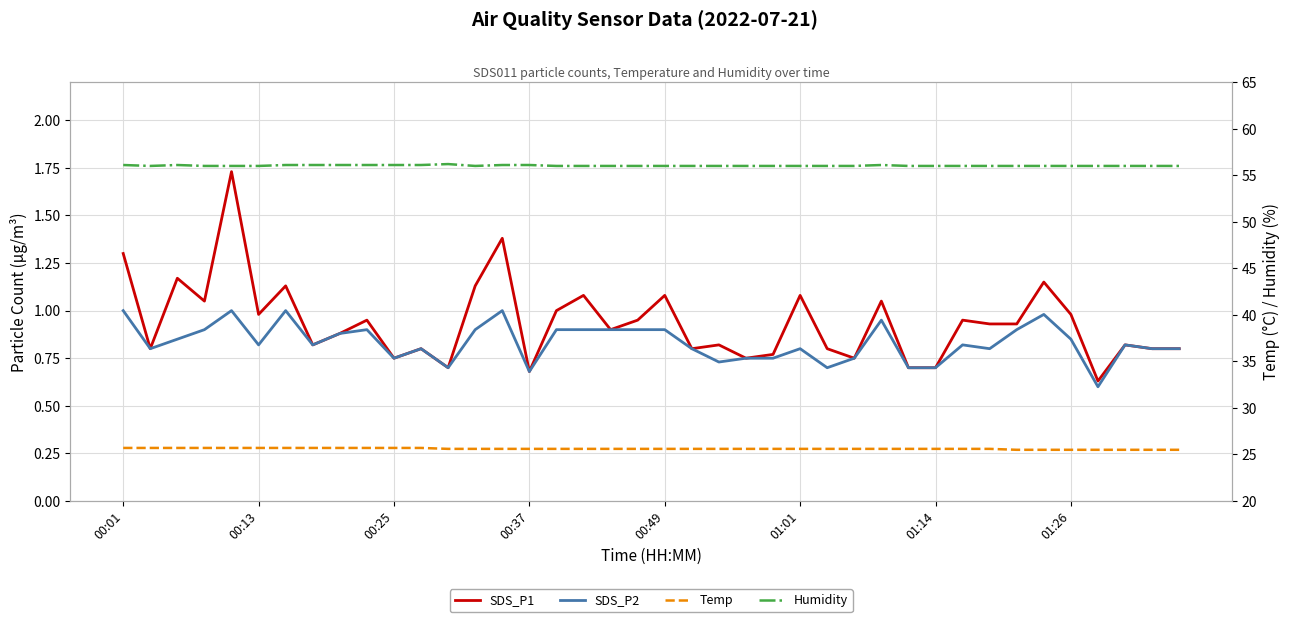

What is the difference between the Temp values at 24 and 34?

0.1